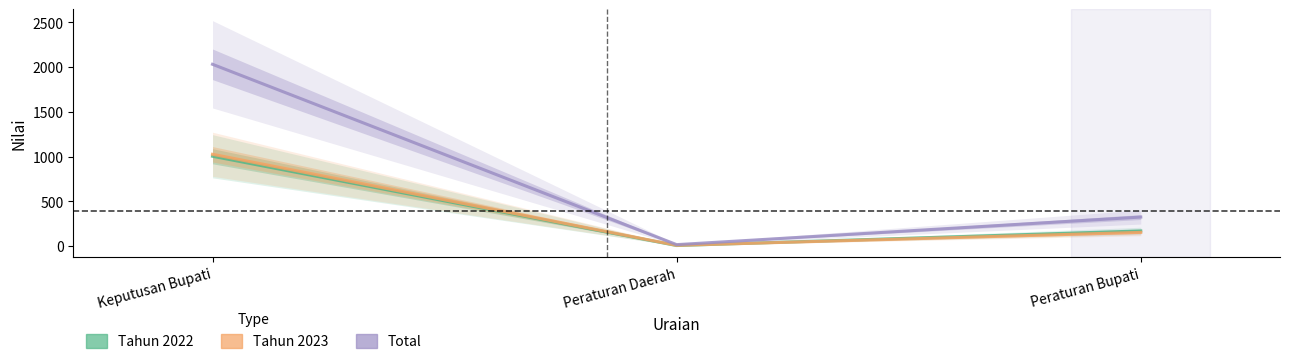

Rank the categories by Tahun 2022 value from lowest to highest.

Peraturan Daerah, Peraturan Bupati, Keputusan Bupati